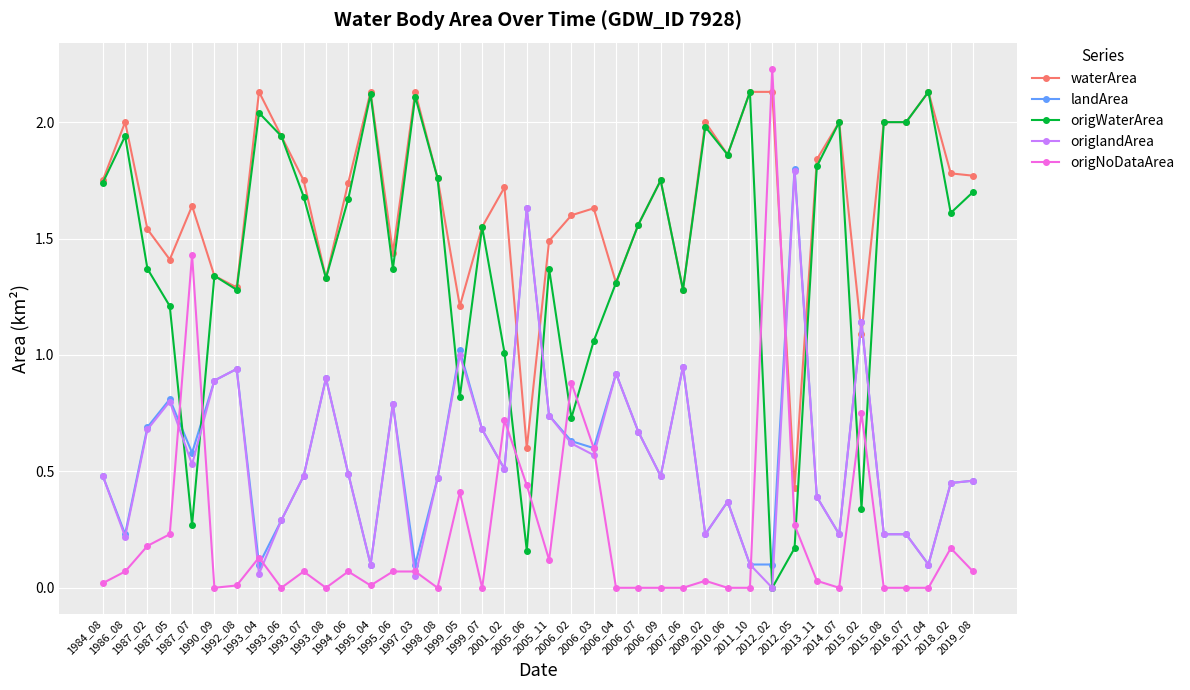

Which series has the largest range (max minus min)?

origNoDataArea